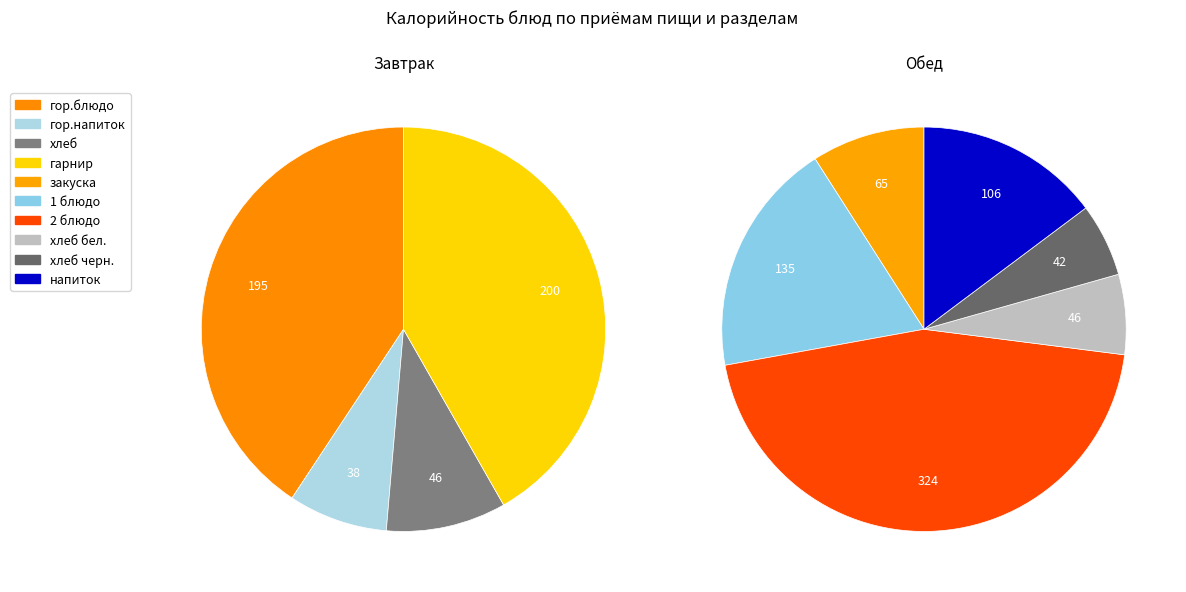

To the nearest percent, what is the average slice percentage?

25%